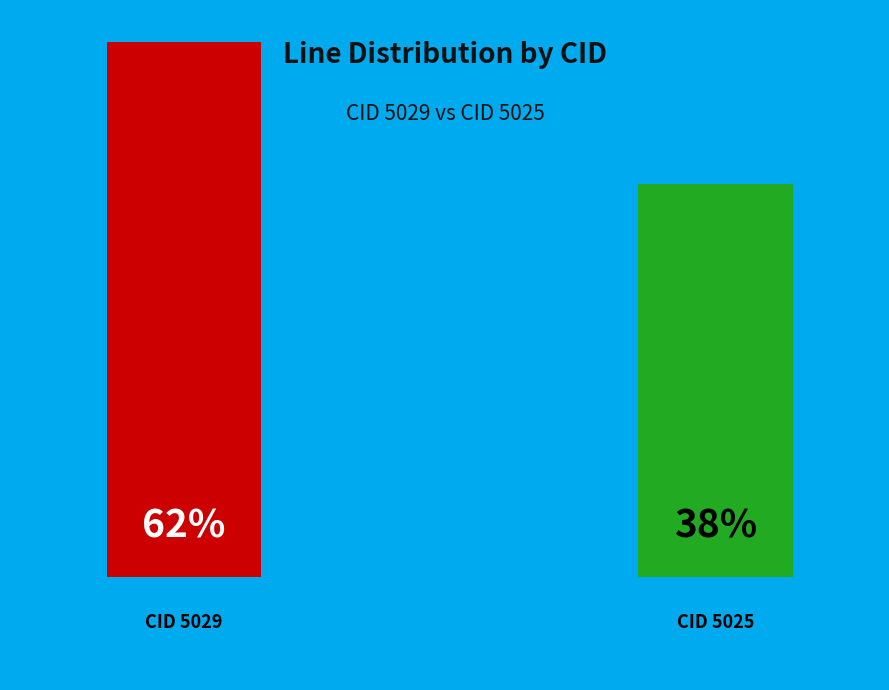

Is there a majority slice in this chart?

Yes